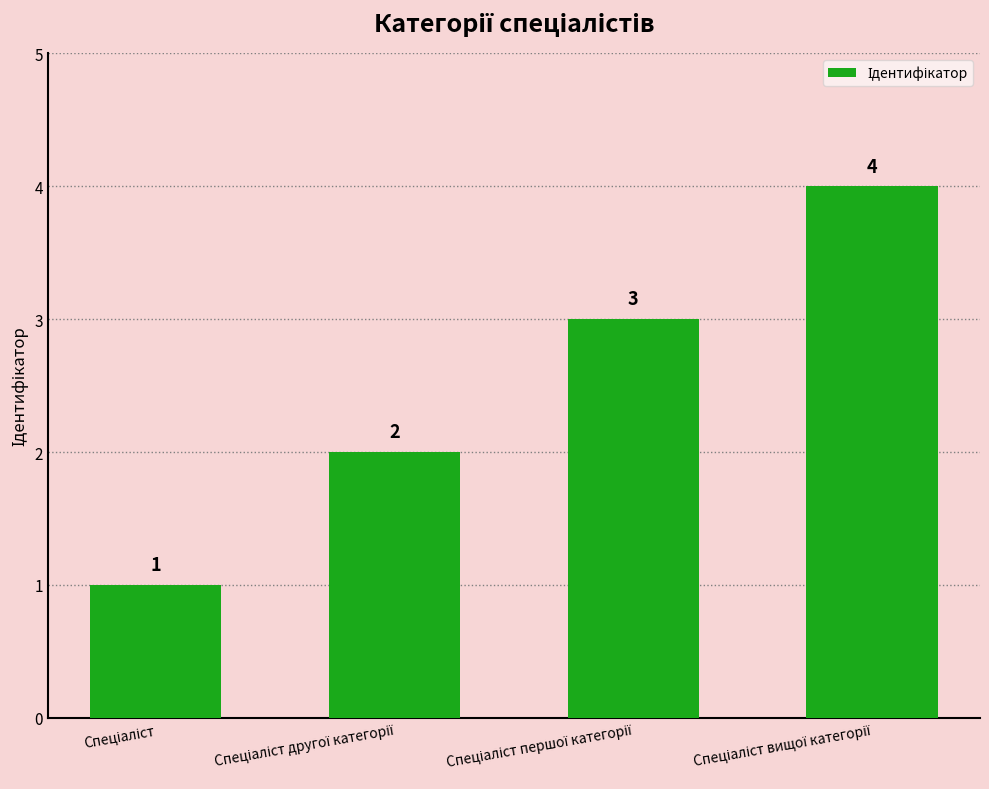

What is the difference between the maximum and minimum values?

3